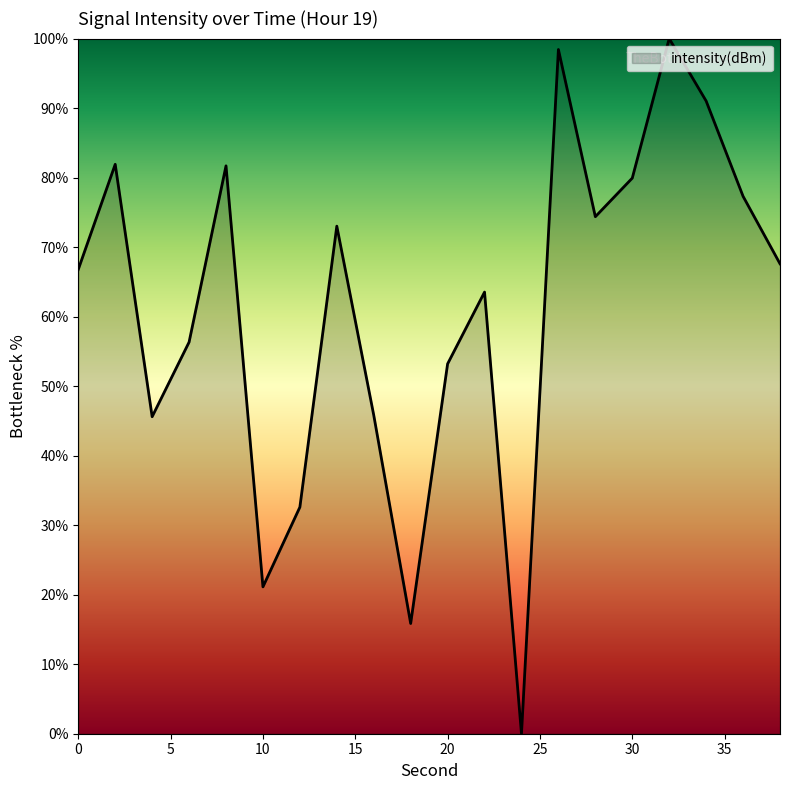

What is the greatest value displayed?

100.0